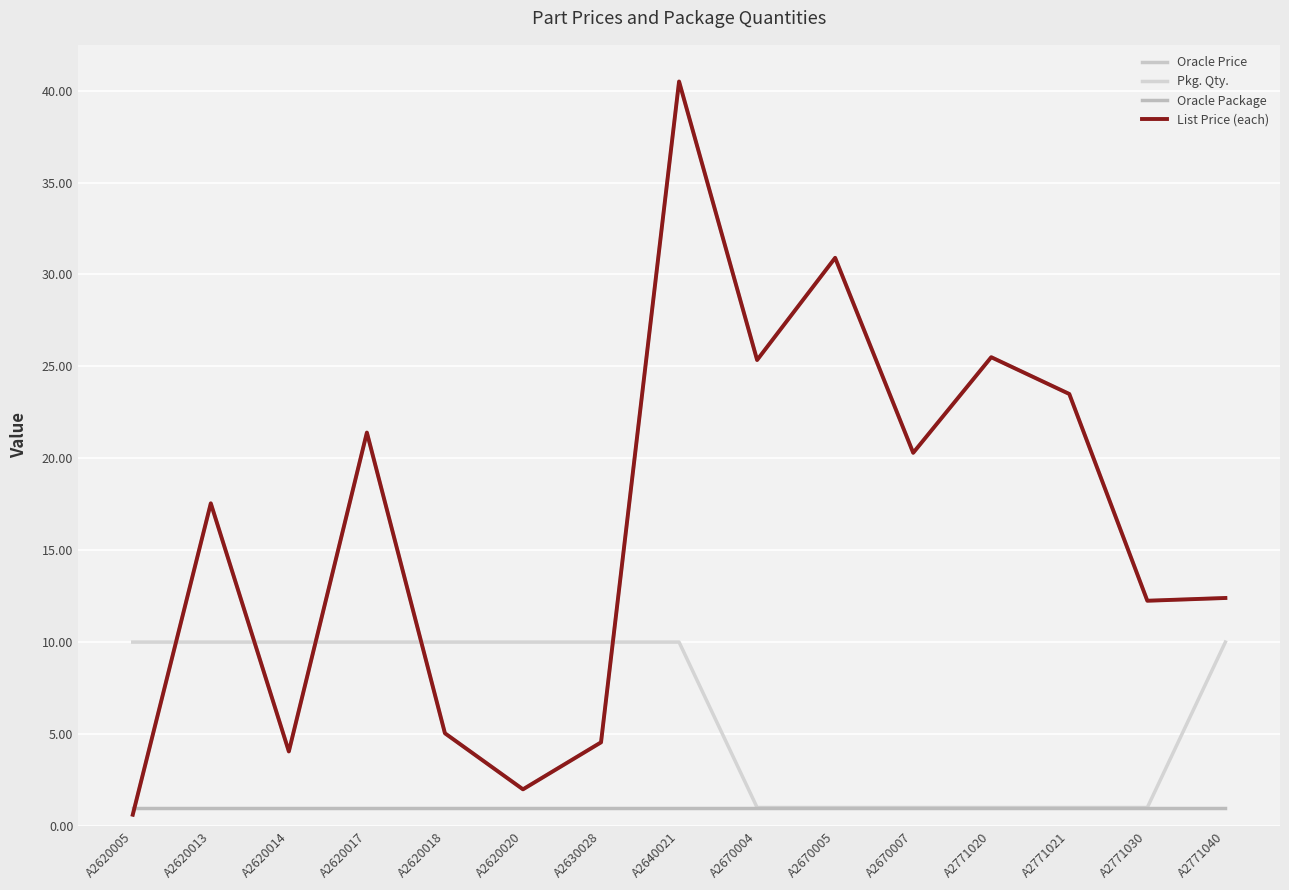

Does the chart have visible grid lines?

Yes